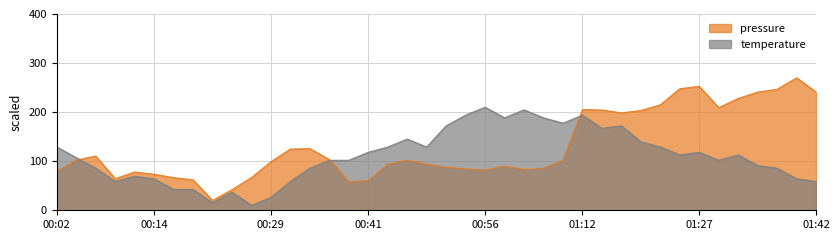

The temperature series shows 118.1 at 00:56. True or false?

False